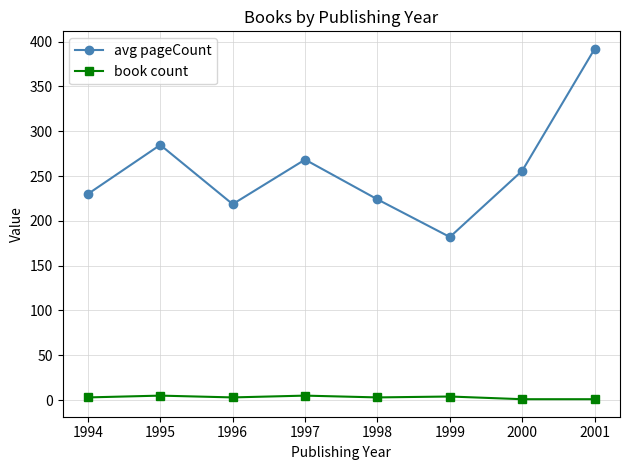

Is it true that avg pageCount equals 73.7 at 1996?

False